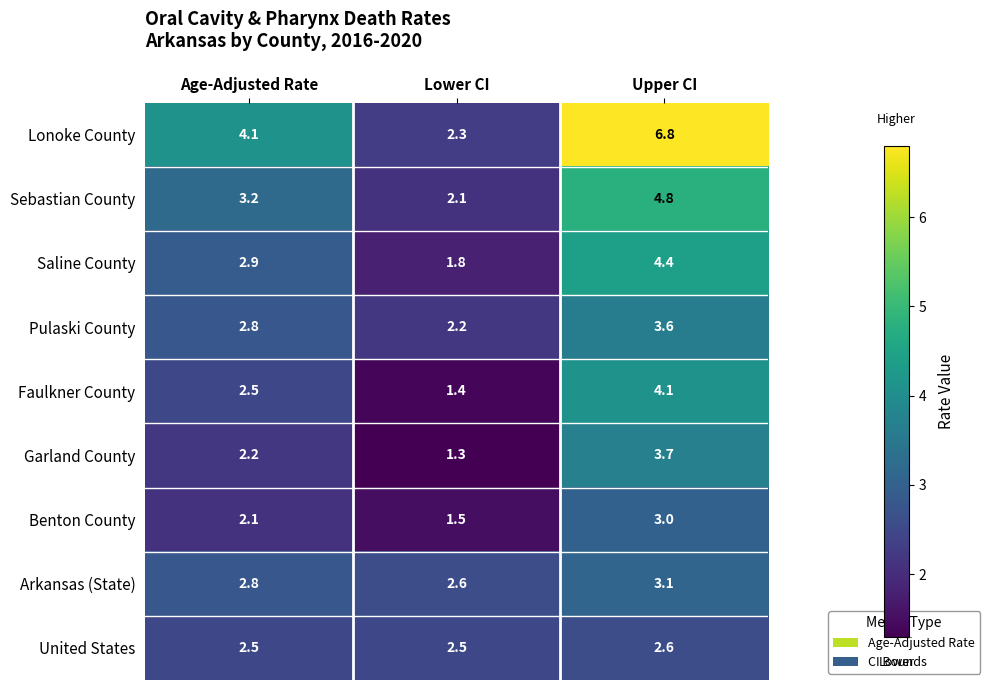

What value does the Benton County series have at Age-Adjusted Rate?

2.1